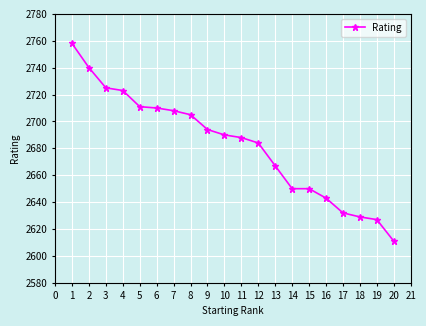

What is the greatest value displayed?

2758